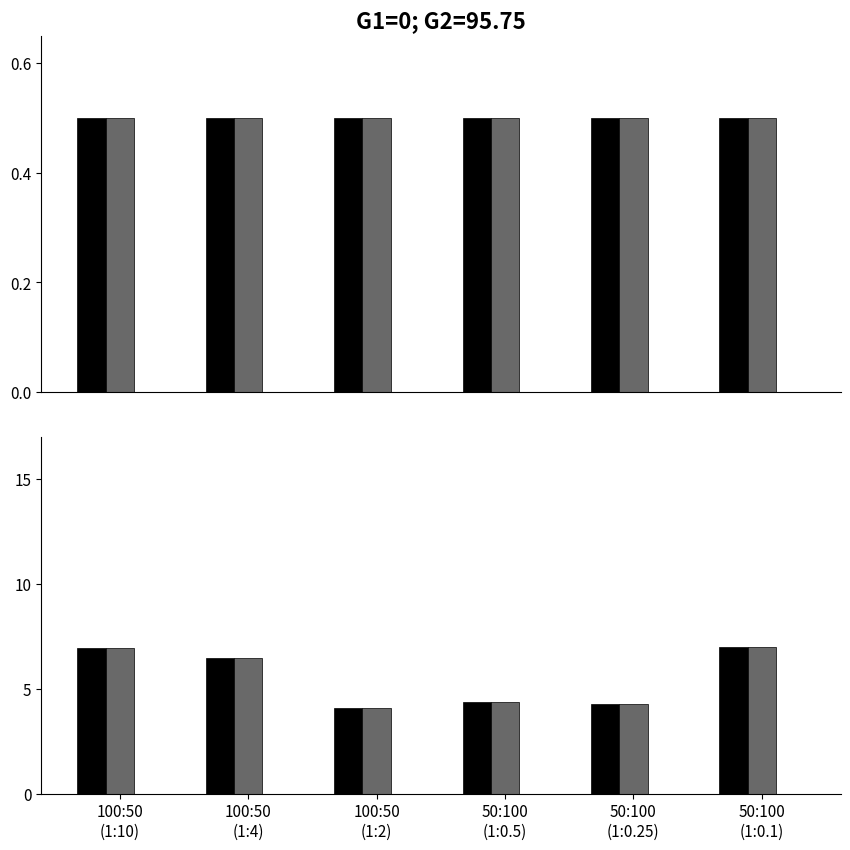

Which has a higher value, 50:100
(1:0.1) or 100:50
(1:10)?

50:100
(1:0.1)